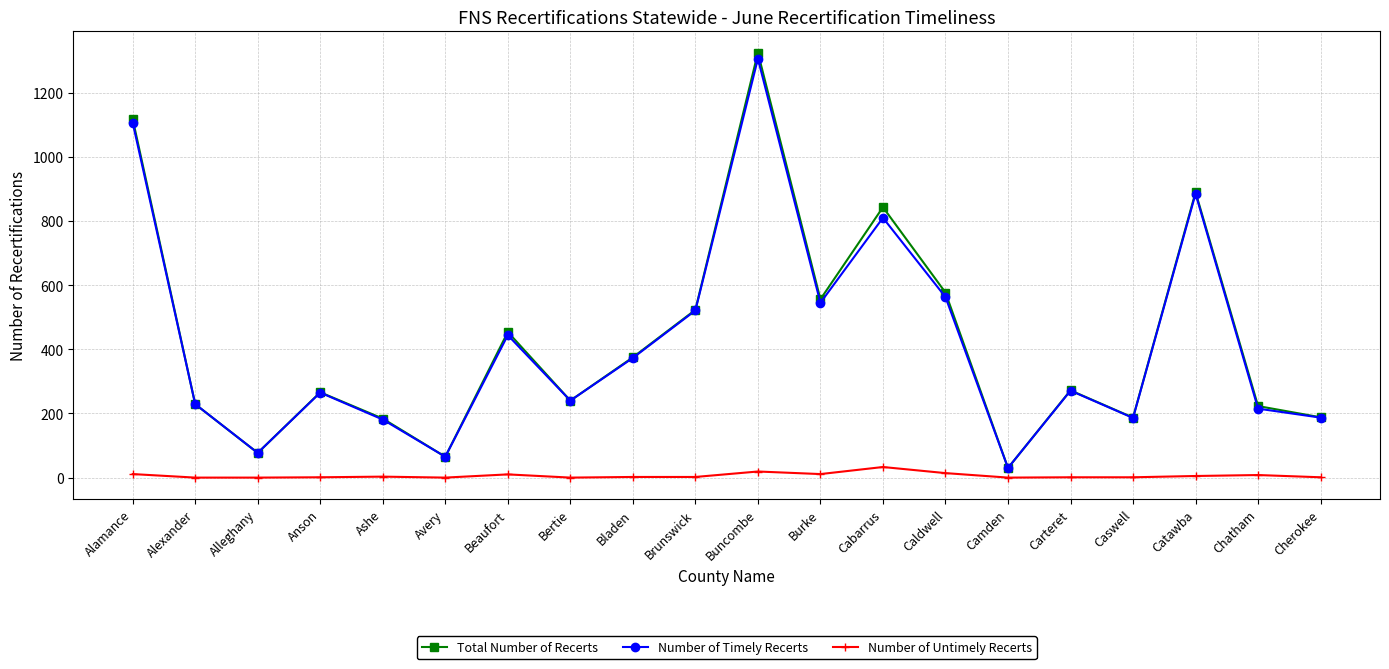

What is the difference between the highest and lowest values at Alleghany?

77